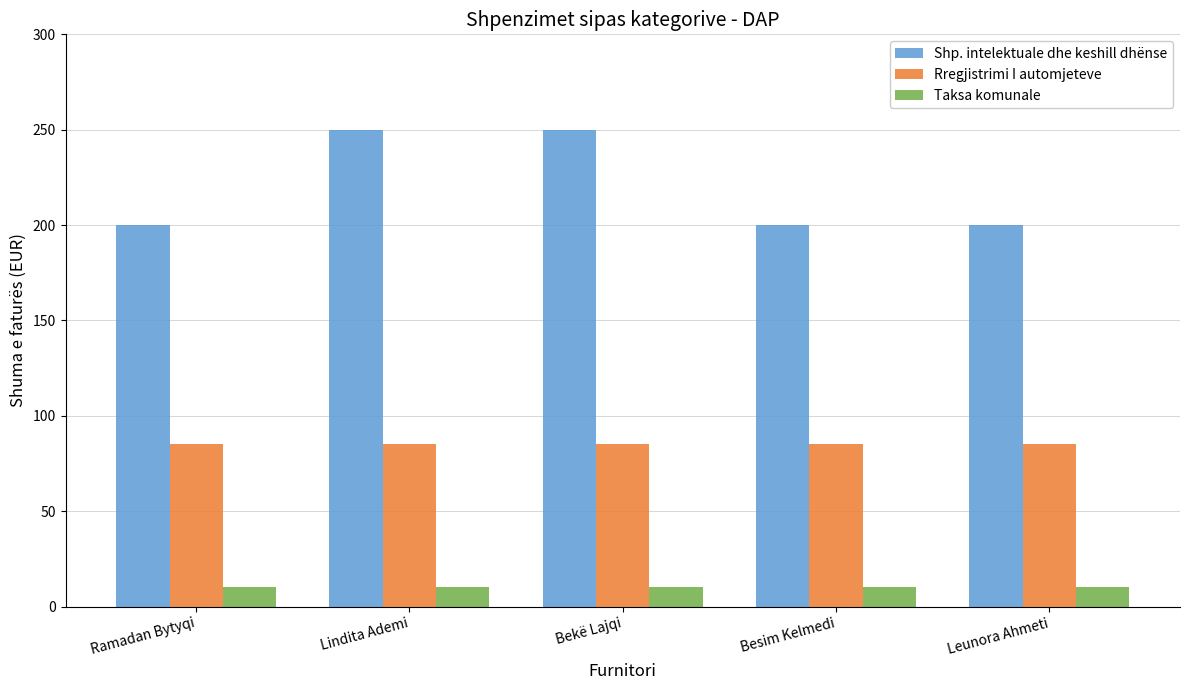

Which series changed the most between Bekë Lajqi and Leunora Ahmeti?

Shp. intelektuale dhe keshill dhënse